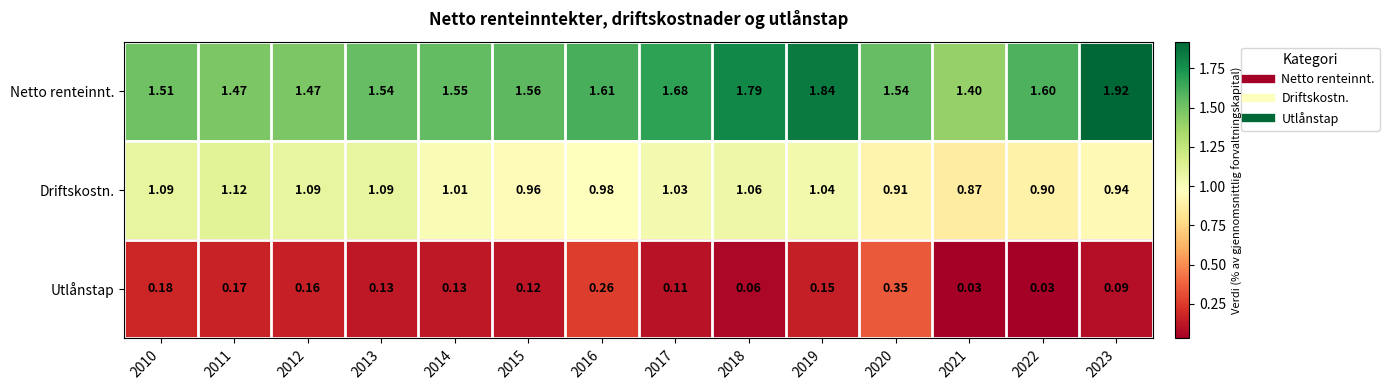

Is the value of Driftskostn. at 2021 greater than the value of Netto renteinnt. at 2019?

No